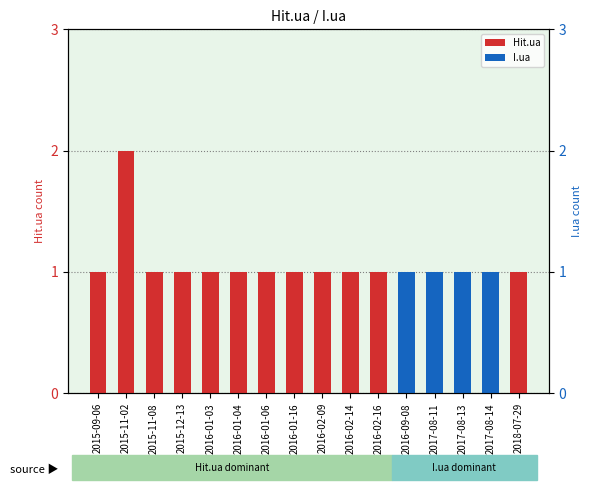

What is the total value across all series at 2017-08-14?

1